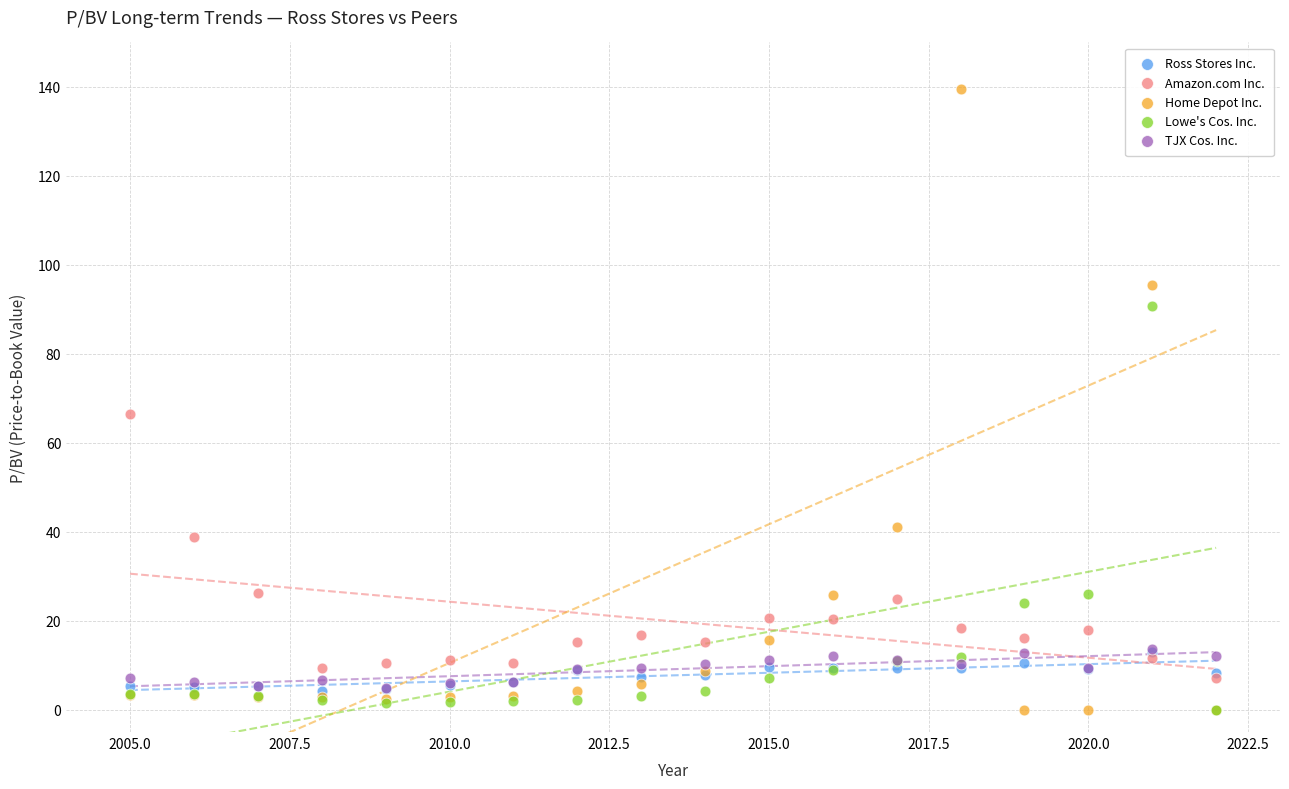

Across all series, what Y value is closest to 69?

66.4